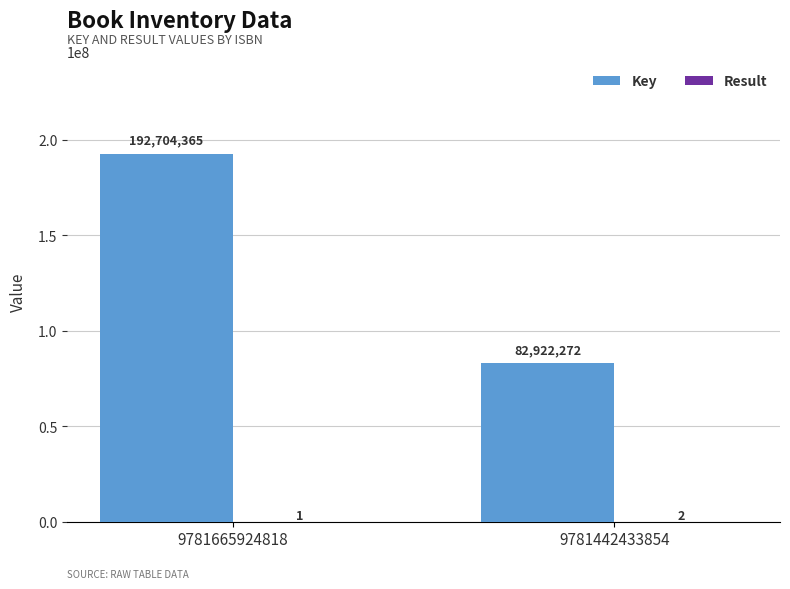

What is the sum of all Key values?

275626637